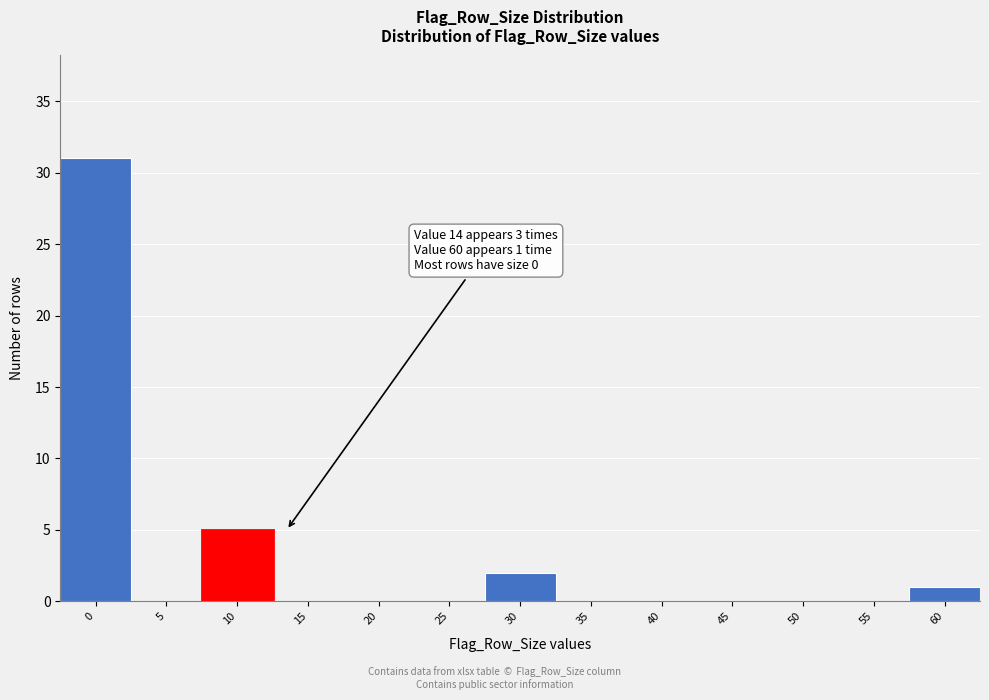

Reading left to right, list all the values displayed in this chart.

0=31	5=0	10=5	15=0	20=0	25=0	30=2	35=0	40=0	45=0	50=0	55=0	60=1